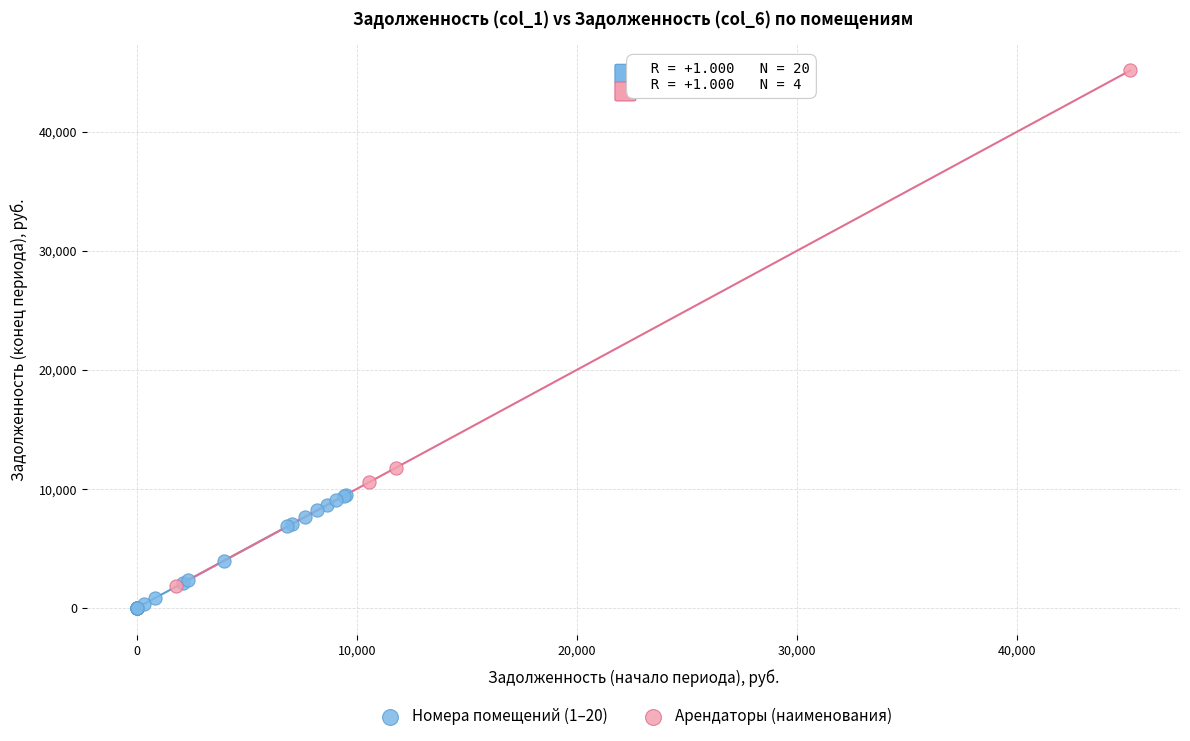

What are all the series names shown in the legend?

Номера помещений (1–20), Арендаторы (наименования)